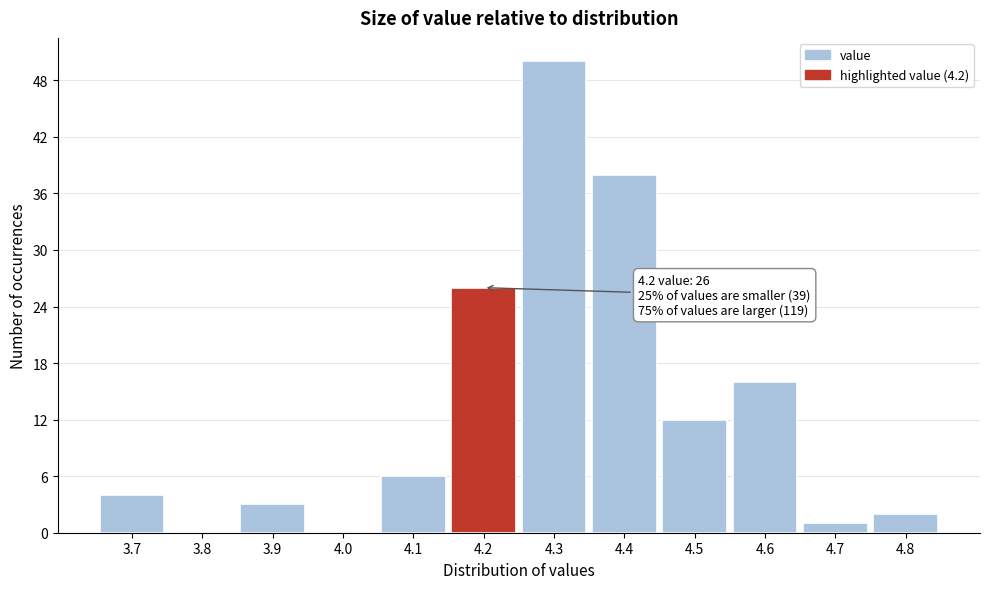

Which range on the x-axis has the tallest bar?

4.25 to 4.35